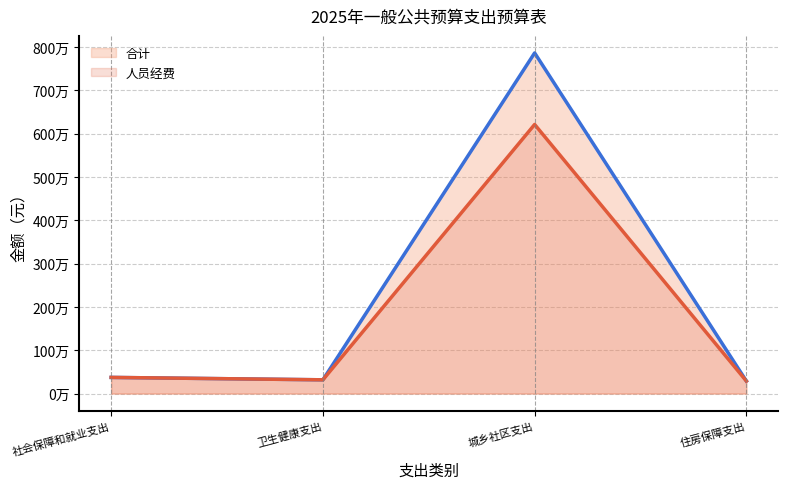

Which series changed the most between 城乡社区支出 and 住房保障支出?

合计